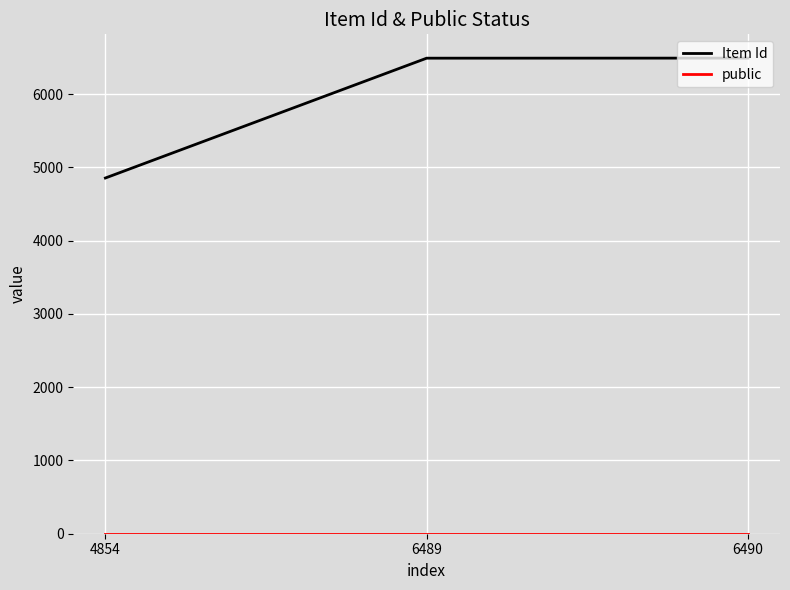

Is it true that Item Id equals 2787 at 4854?

False